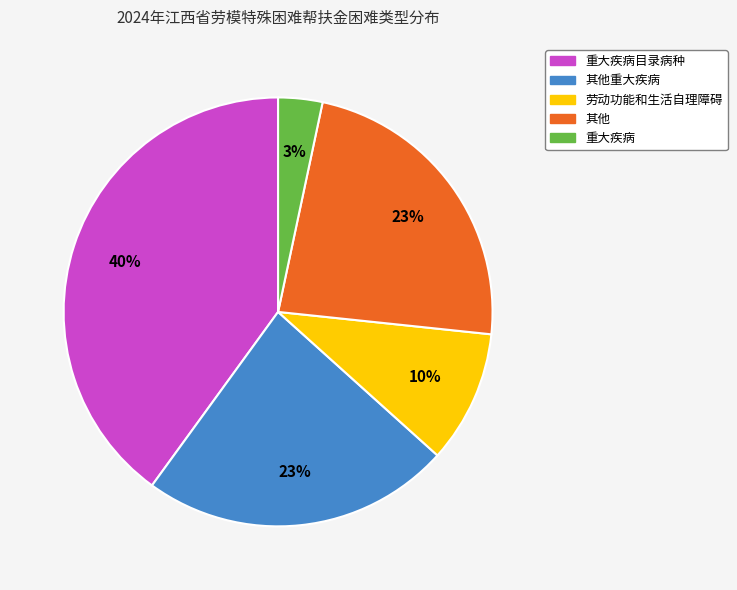

Is there a majority slice in this chart?

No